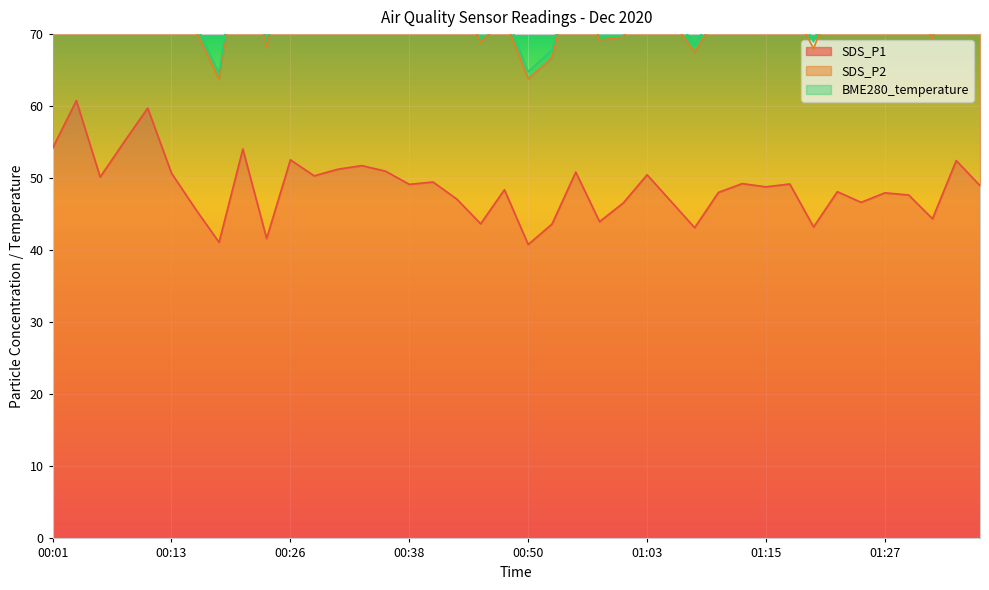

True or false: SDS_P1 has more than 2 points higher than both neighbors.

True